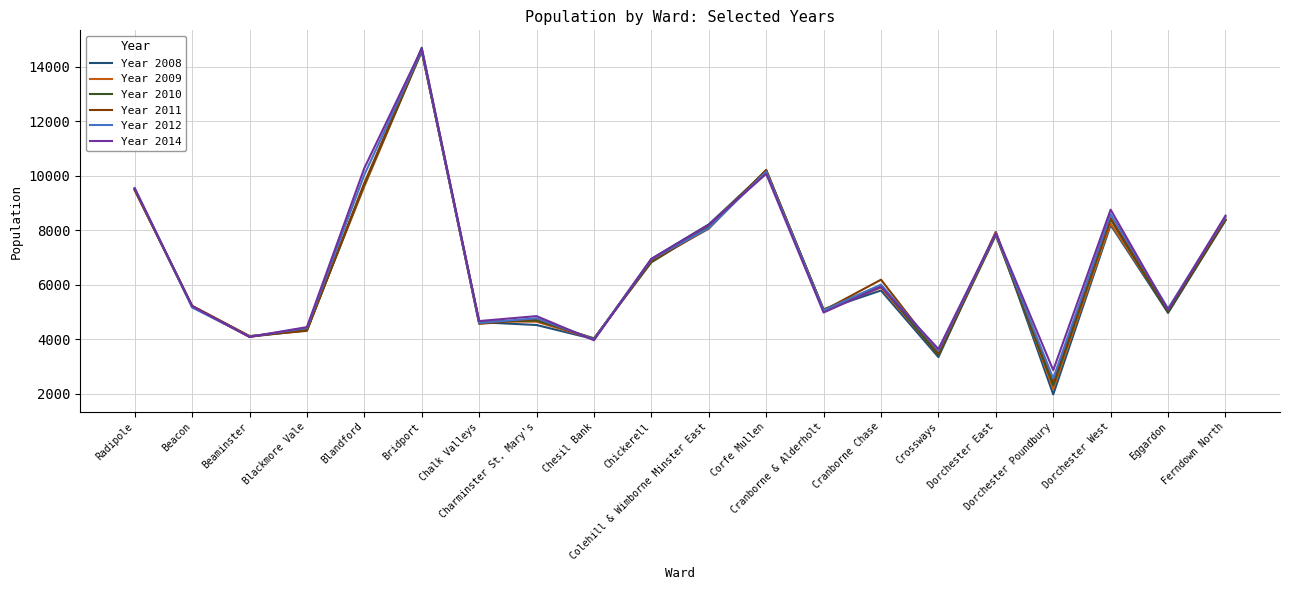

What is the maximum value shown in the chart?

14702